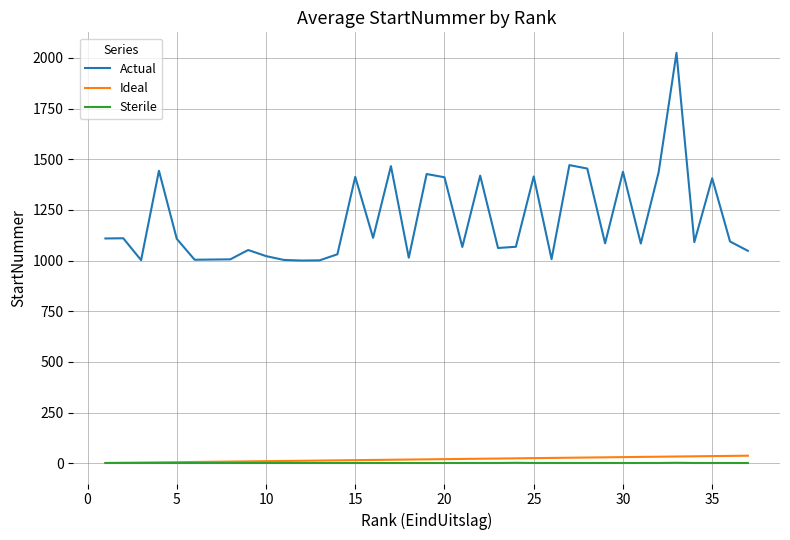

Which series has the widest spread of values?

Actual